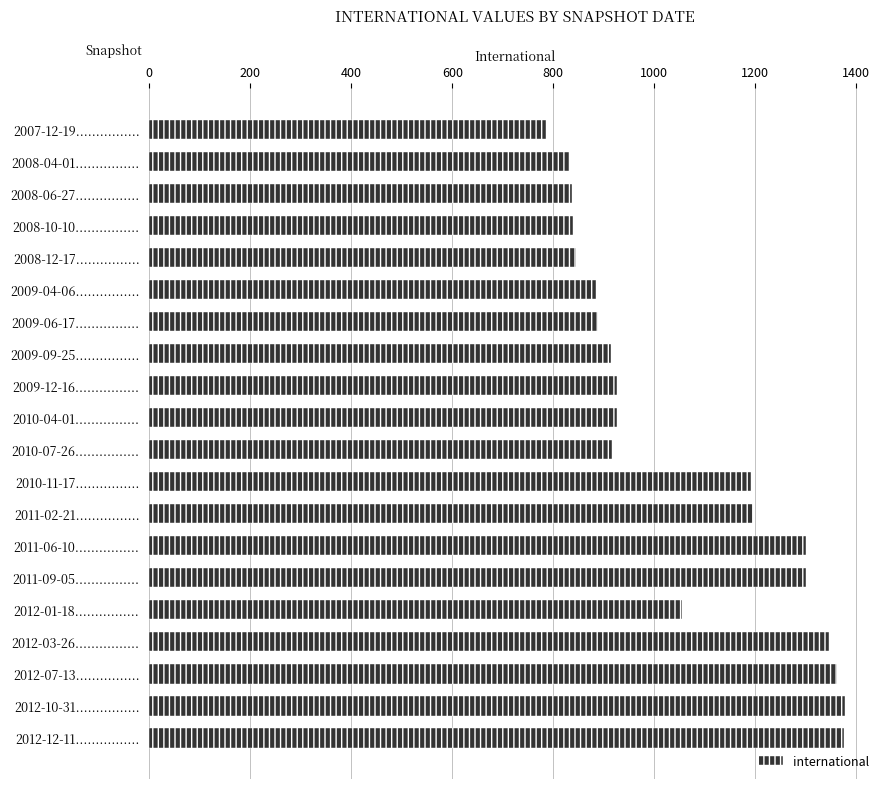

What is the smallest value displayed?

786